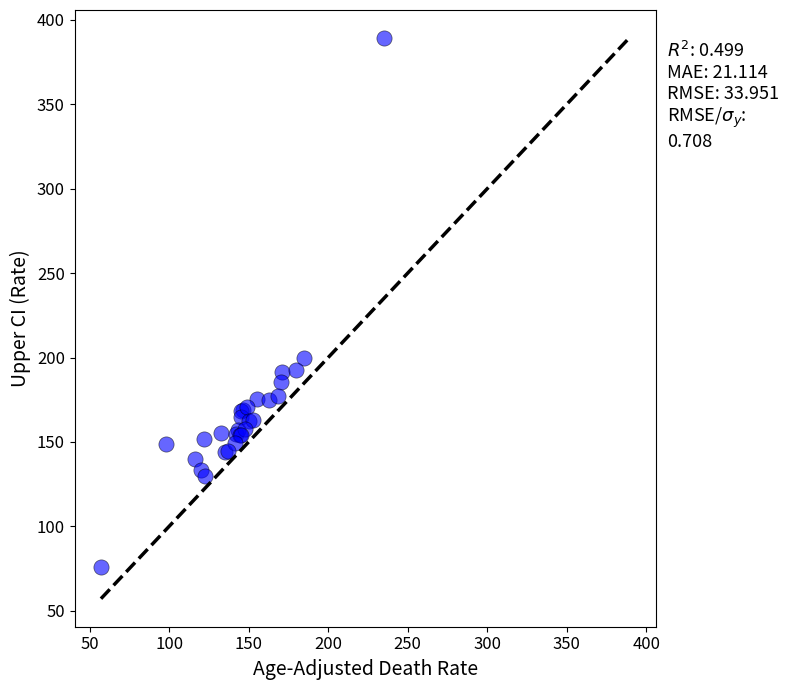

What Y value in the scatter plot is closest to 232?

199.5